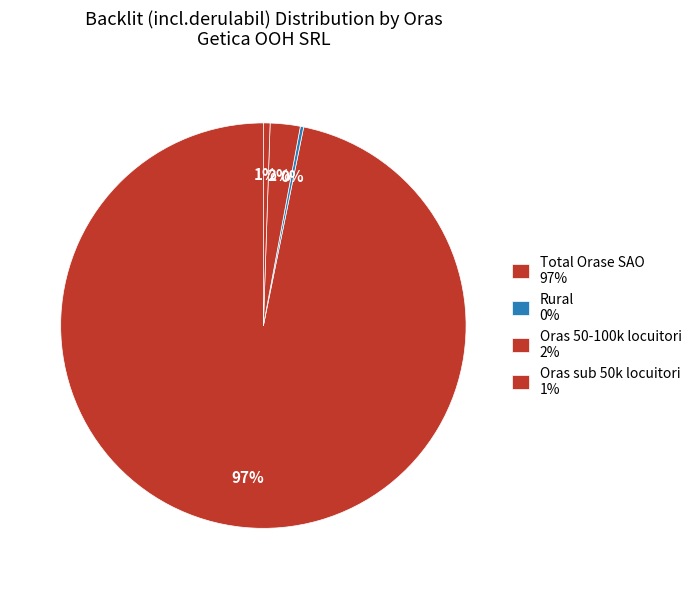

What is the smallest slice in the pie chart?

Rural